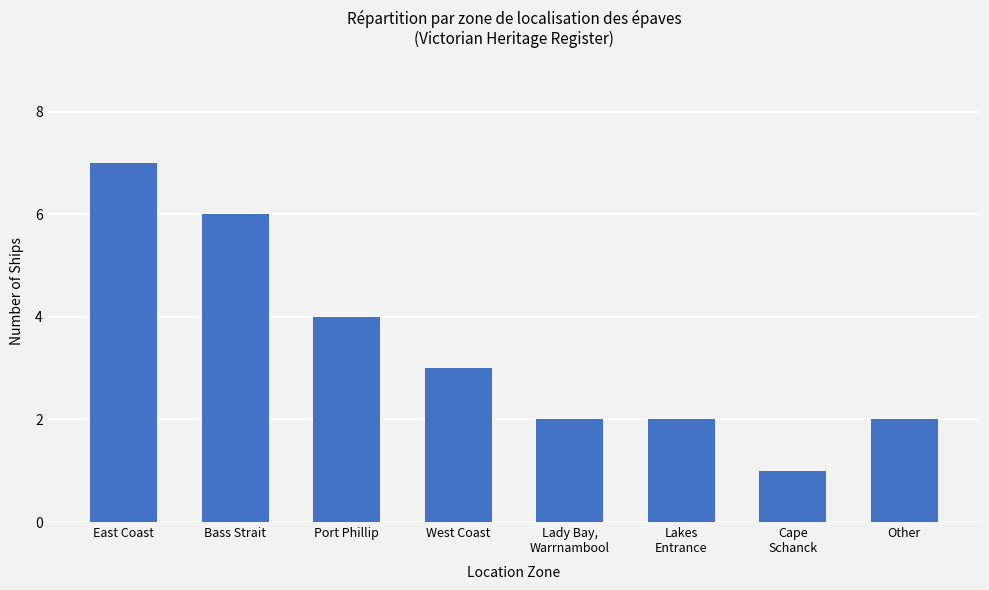

How many data points are less than 3?

4